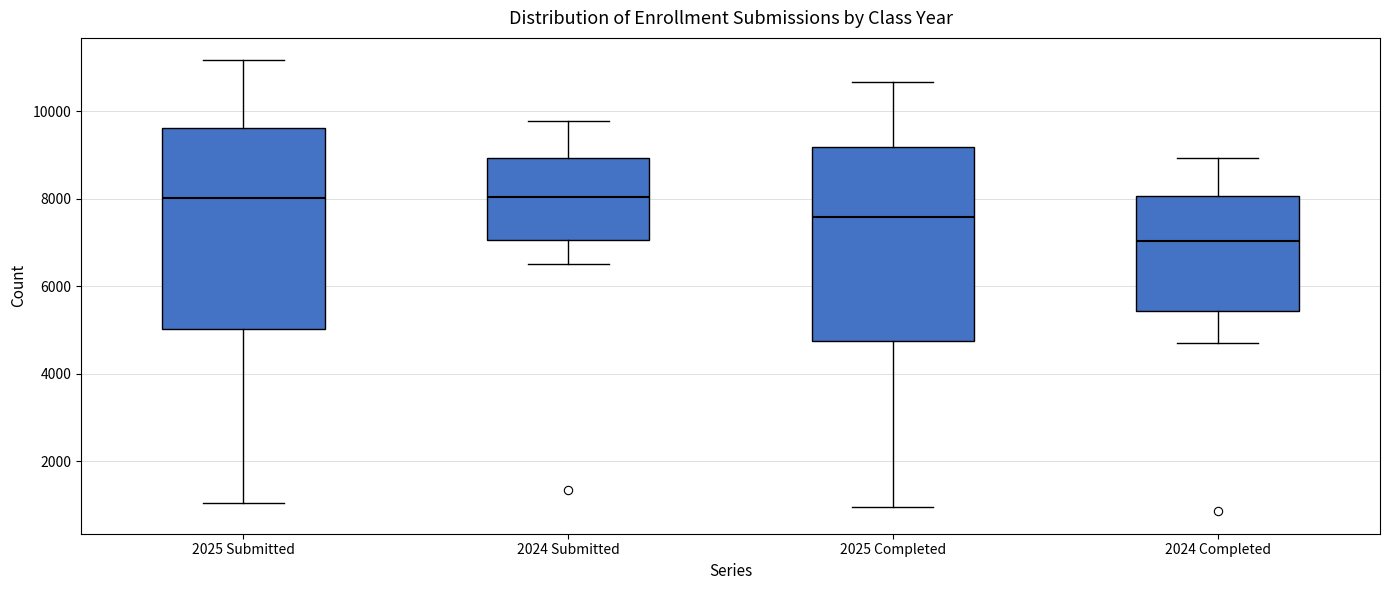

Reading left to right, read every box against the y-axis: the position of its median line, the range the box covers, and the ends of its whiskers. The values are not printed on the chart, so give them approximately, as read against the axis.

2025 Submitted: median 8000, box 5000 to 9600, whiskers 1000 to 11200
2024 Submitted: median 8000, box 7000 to 9000, whiskers 6600 to 9800
2025 Completed: median 7600, box 4800 to 9200, whiskers 1000 to 10600
2024 Completed: median 7000, box 5400 to 8000, whiskers 4600 to 9000